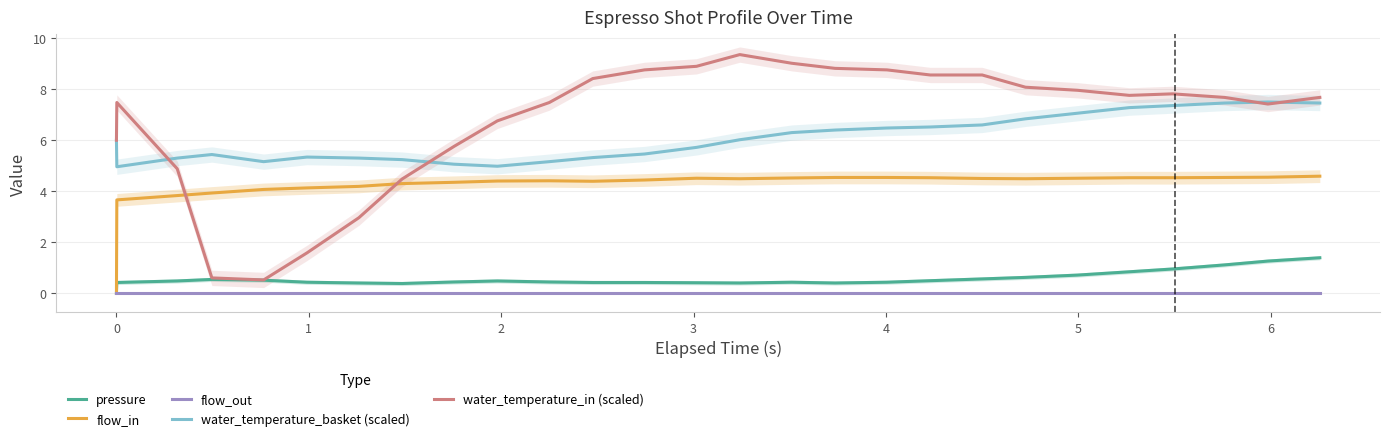

How many lines are shown in the chart?

5